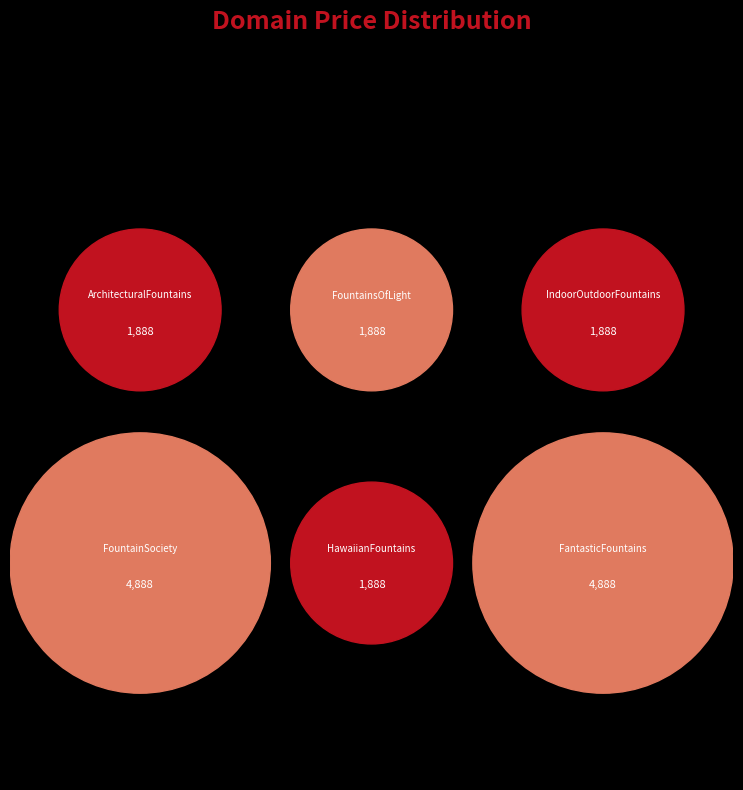

Which has a higher value, FountainSociety.com or ArchitecturalFountains.com?

FountainSociety.com